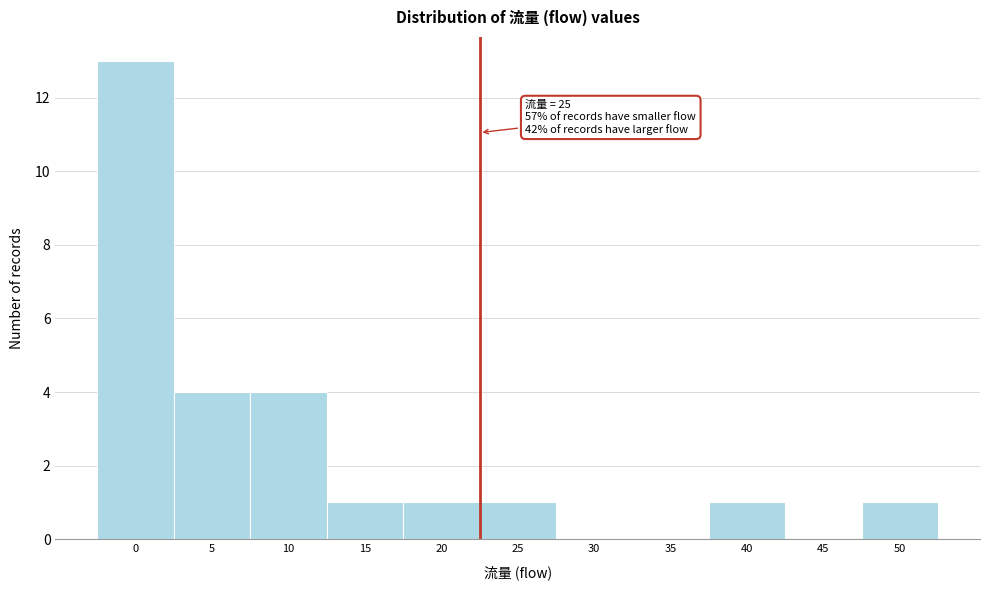

Reading left to right, extract all data points from this chart.

0=13	5=4	10=4	15=1	20=1	25=1	30=0	35=0	40=1	45=0	50=1